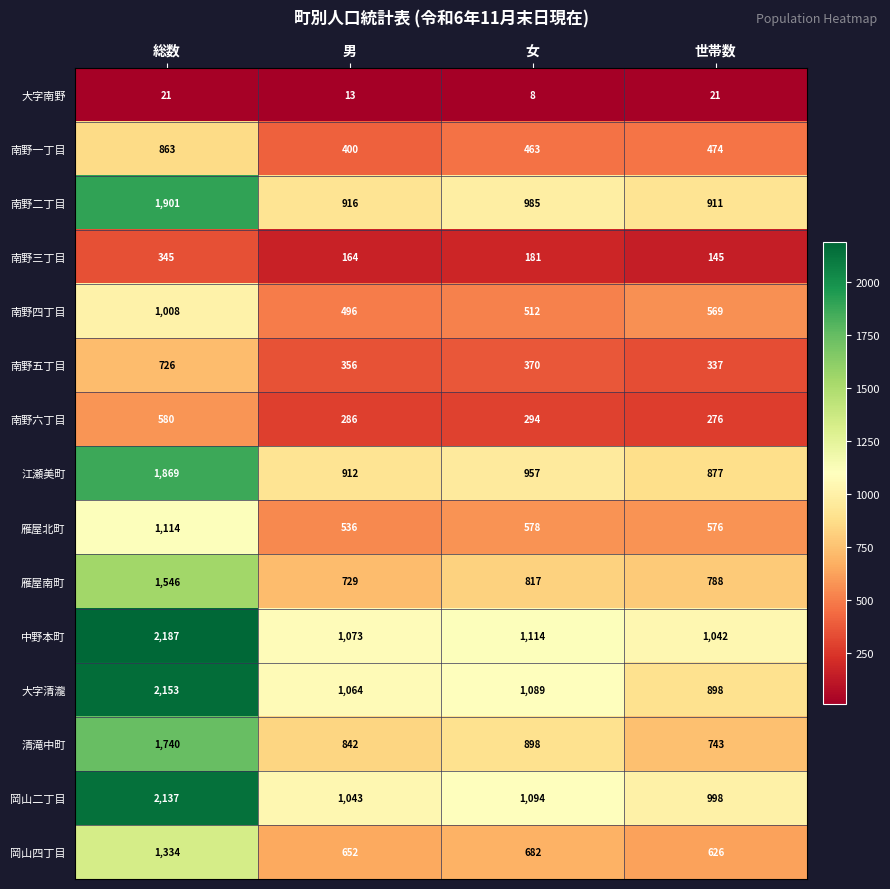

At which category is the sum across all series the highest?

総数